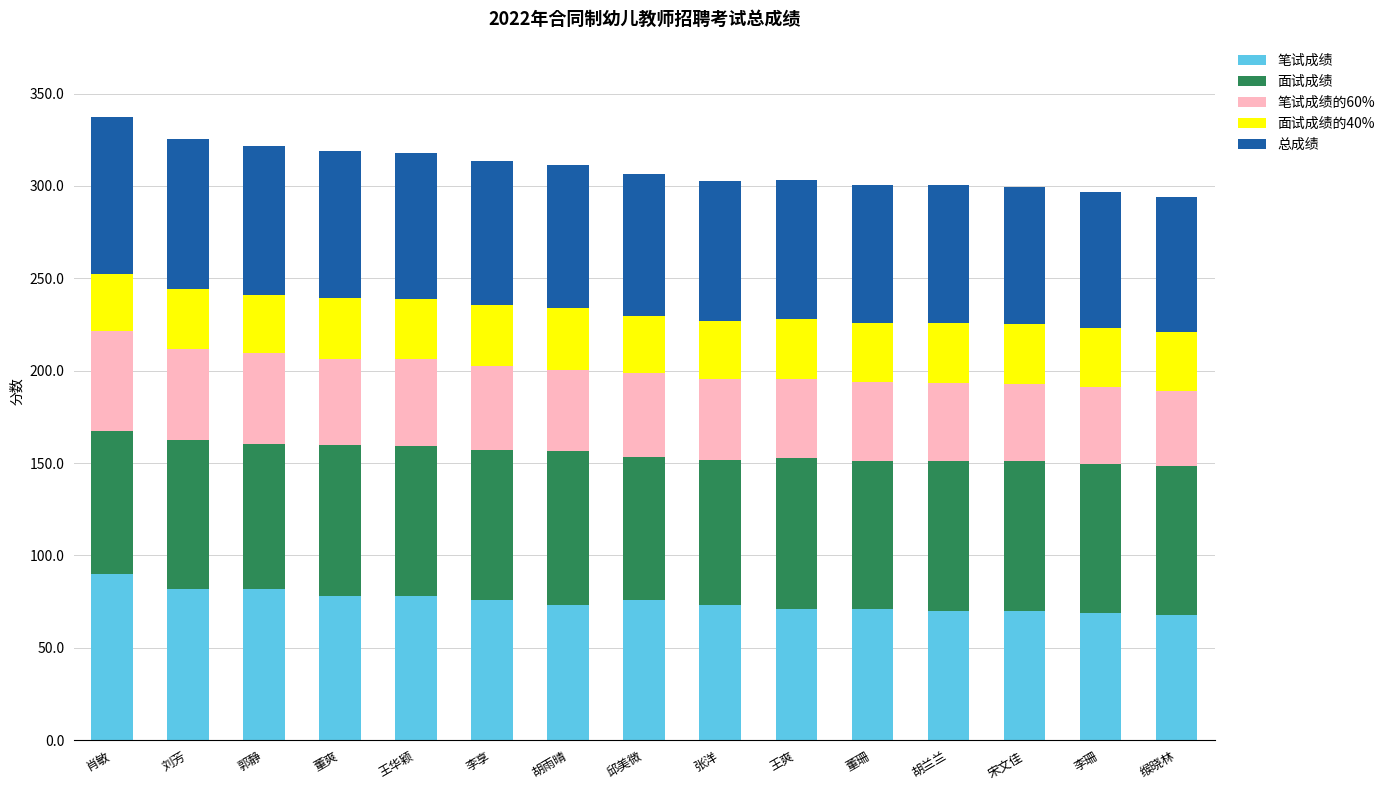

What is the total value across all series at 郭静?

321.9